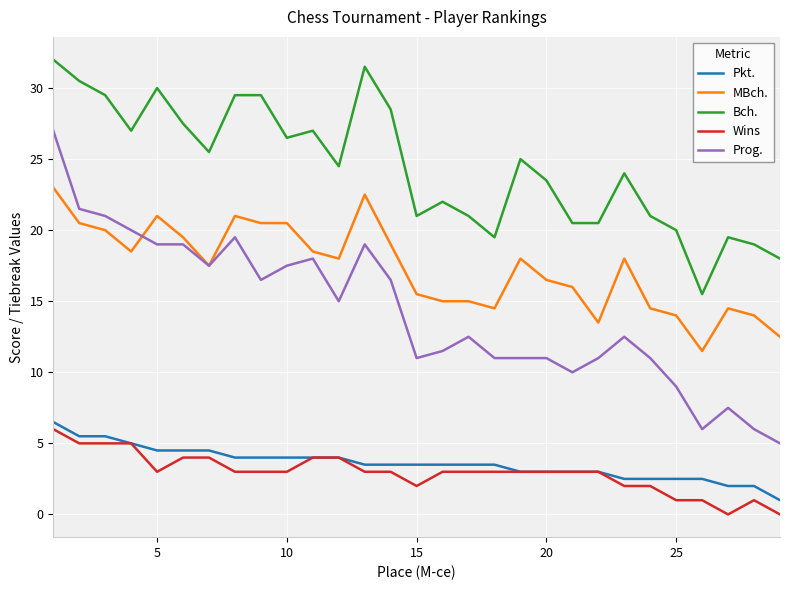

Which series has the largest total across all categories?

Bch.